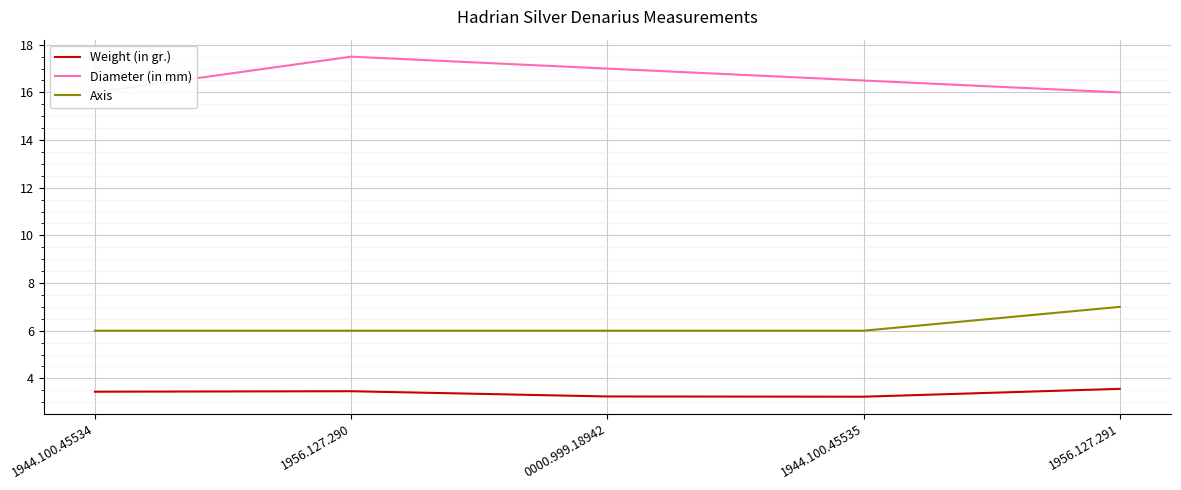

Count the number of categories in the chart.

5